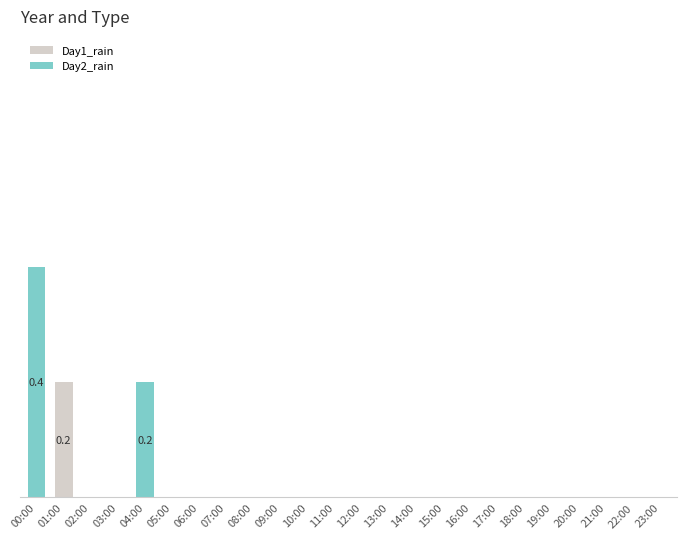

List the labels in order of Day2_rain value, smallest first.

01:00, 02:00, 03:00, 05:00, 06:00, 07:00, 08:00, 09:00, 10:00, 11:00, 12:00, 13:00, 14:00, 15:00, 16:00, 17:00, 18:00, 19:00, 20:00, 21:00, 22:00, 23:00, 04:00, 00:00